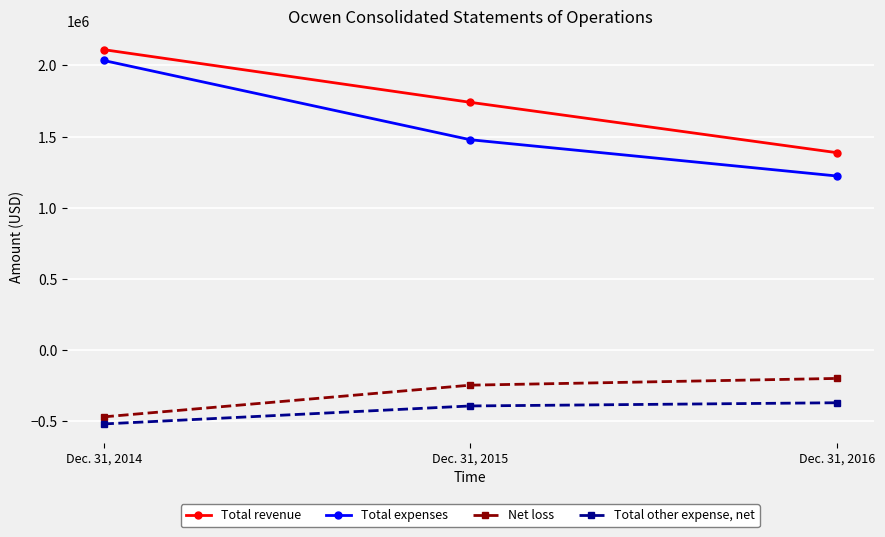

At which label is Total revenue closest to 1749244?

Dec. 31, 2015